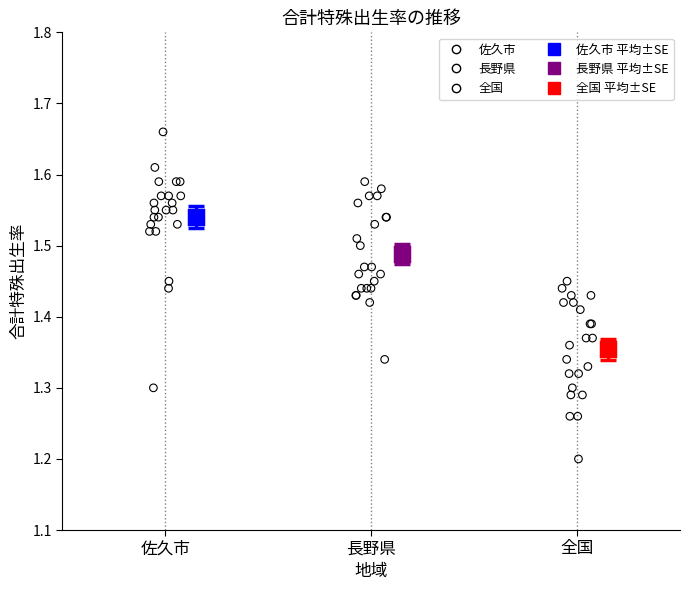

Which series contains the highest Y value?

佐久市